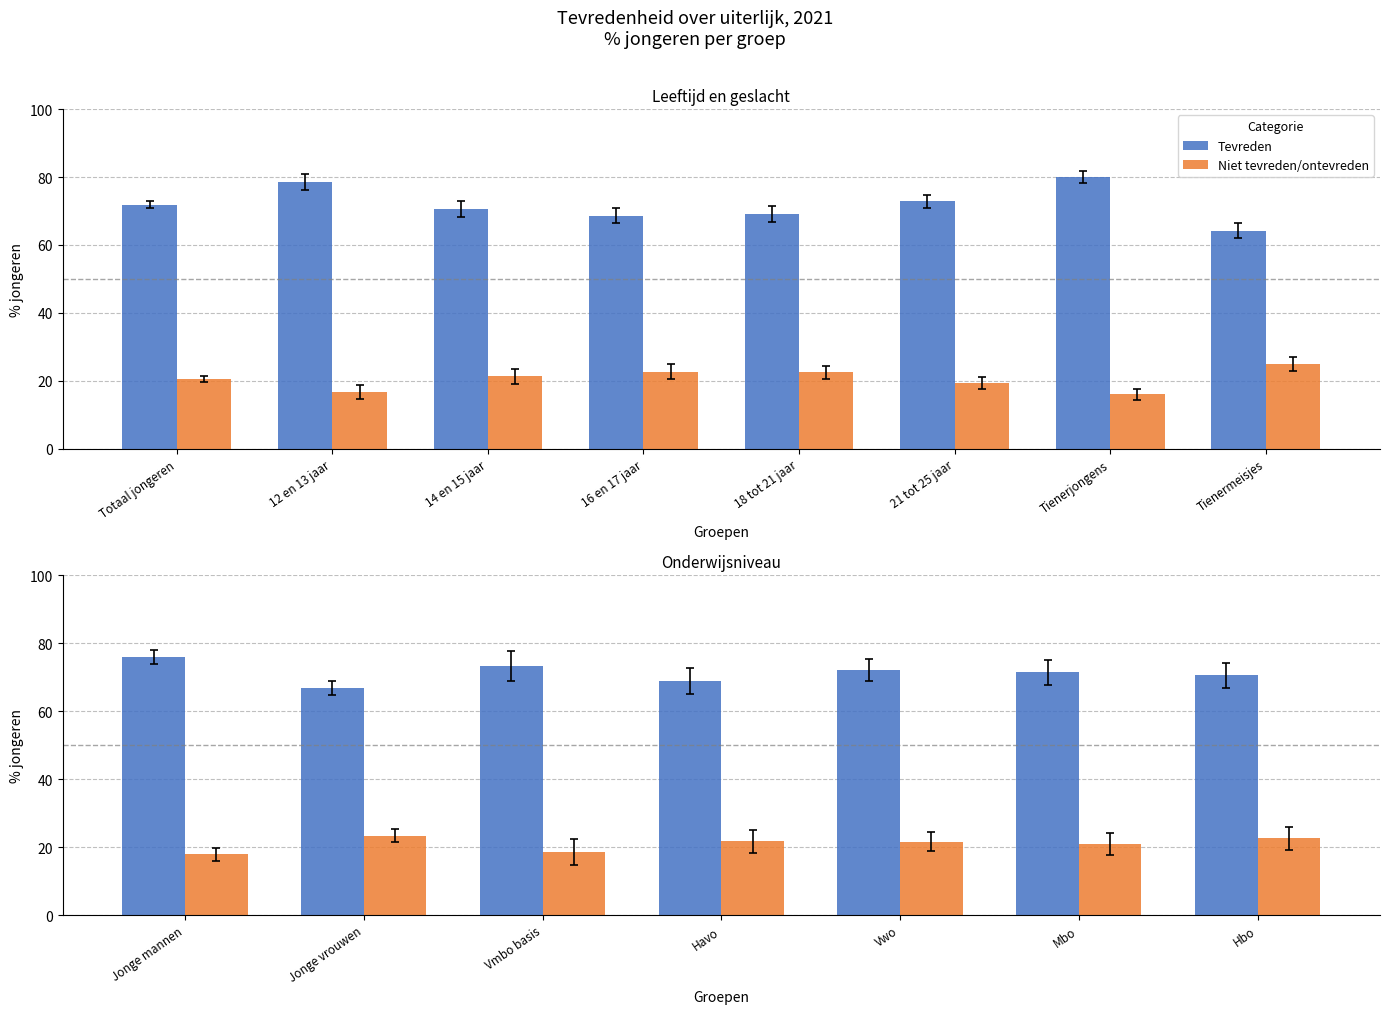

Are the bars grouped side by side (vs. stacked)?

Yes